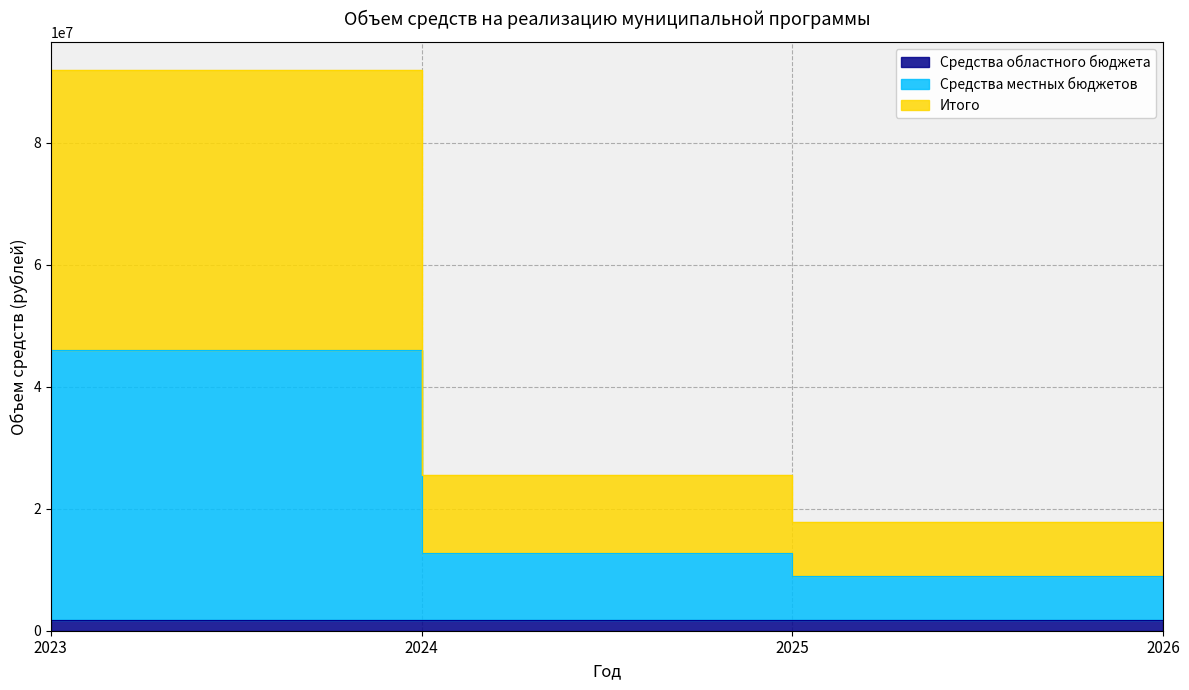

Reading left to right, what are all the values shown in this chart?

Средства областного бюджета: 1766600.0	1828000.0	1828000.0	1828000.0
Средства местных бюджетов: 45974728.6	12750840.0	8948000.0	8948000.0
Итого: 91949457.2	25501680.0	17896000.0	17896000.0